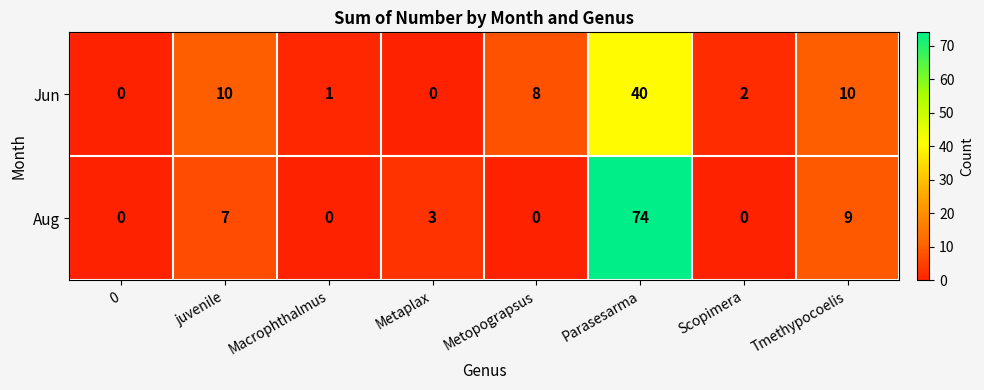

What is the sum of the Aug values at Tmethypocoelis and Parasesarma?

83